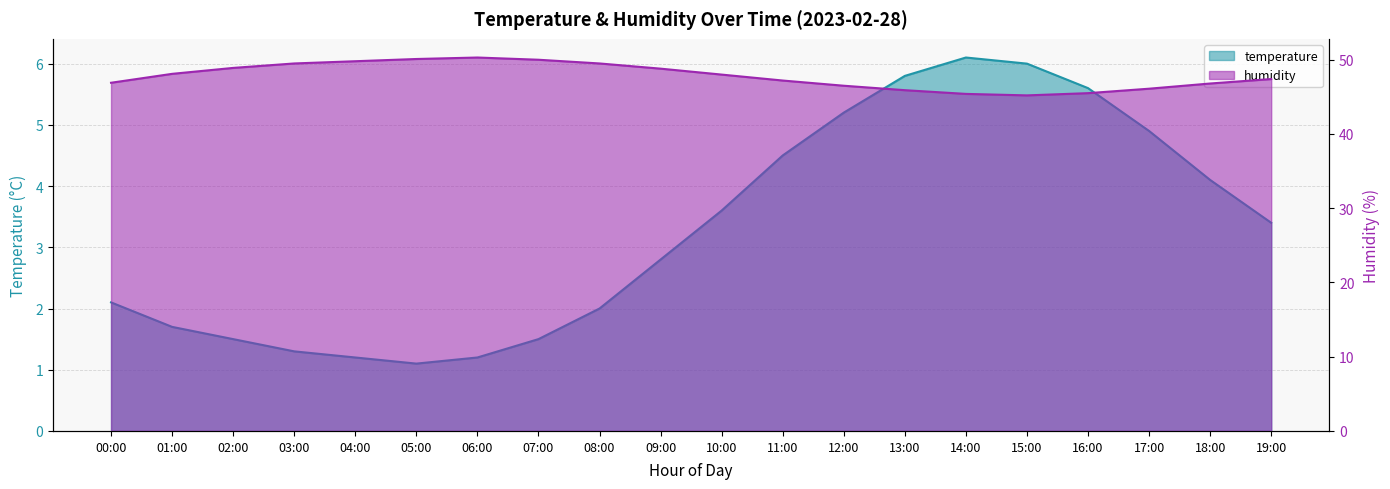

How many lines are shown in the chart?

2